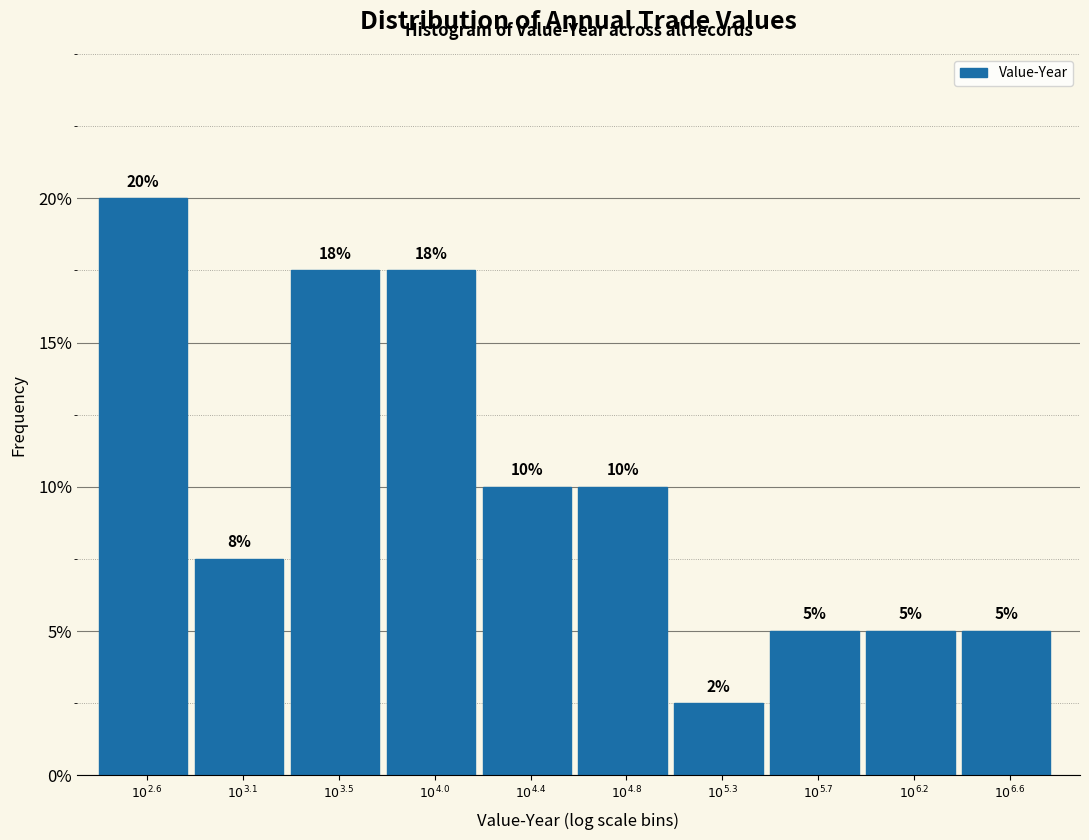

What is the greatest value displayed?

20.0